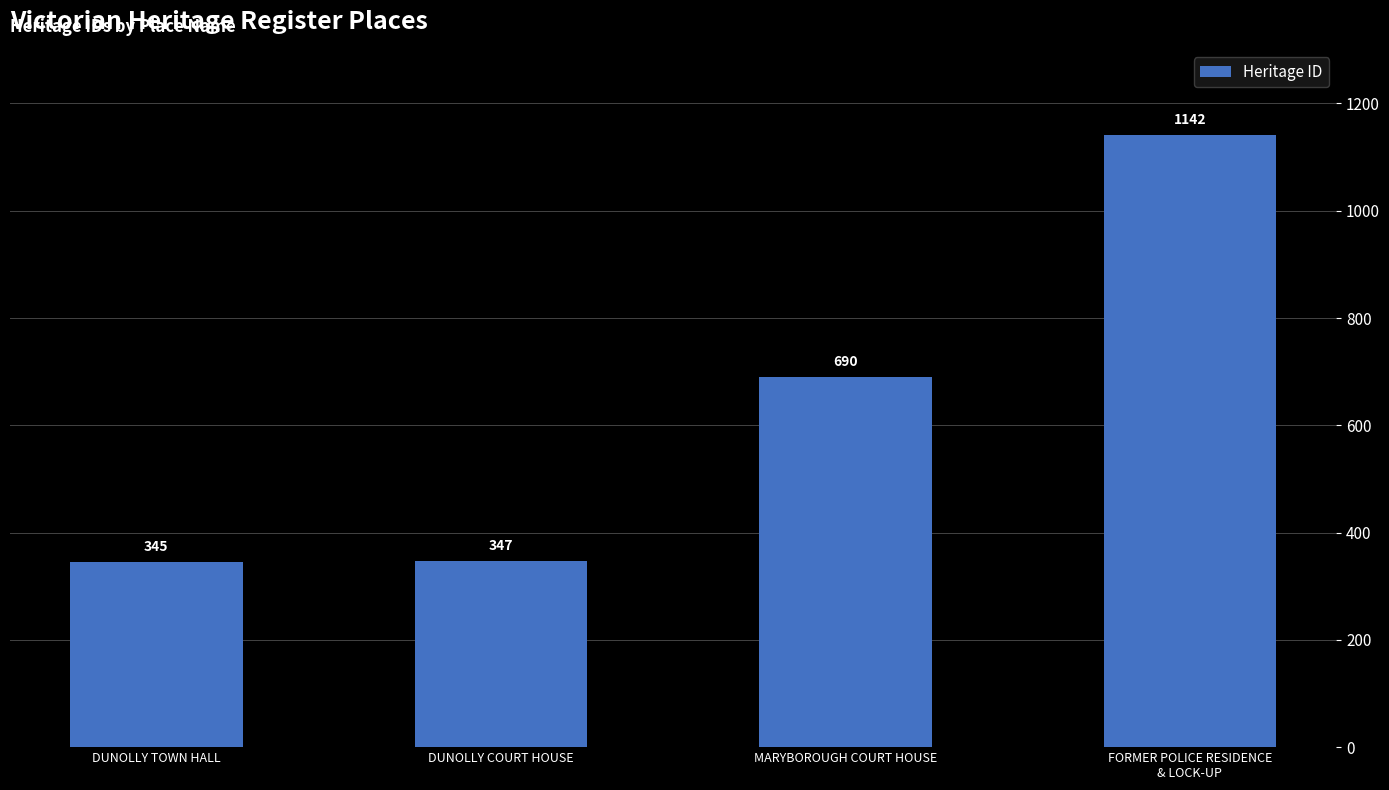

What is the average value?

631